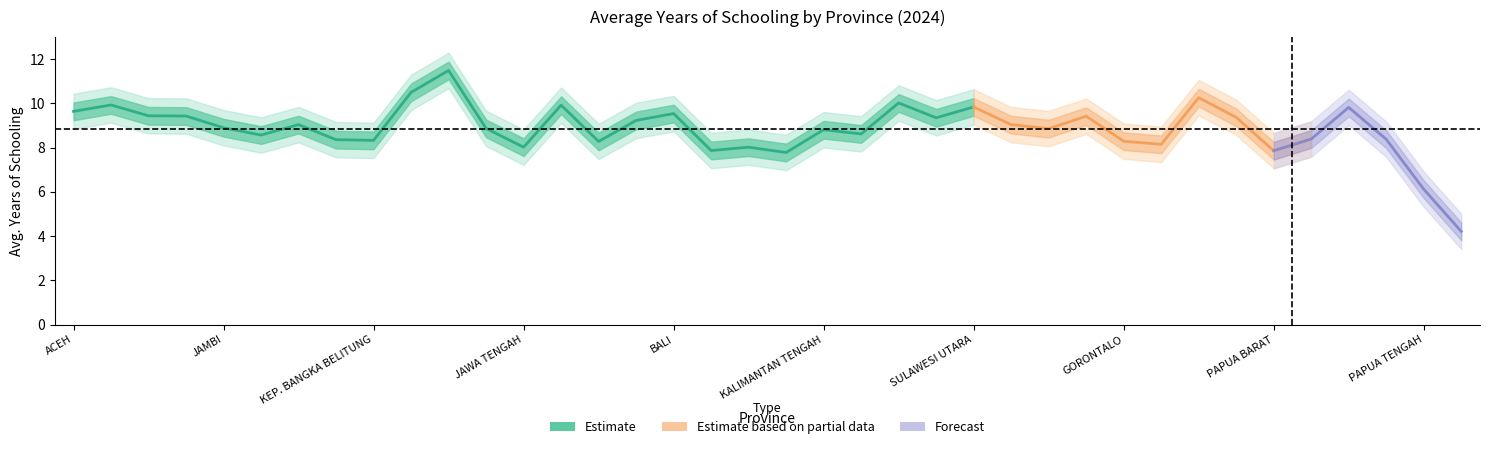

List the labels in order of lower_inner value, smallest first.

PAPUA PEGUNUNGAN, PAPUA TENGAH, KALIMANTAN BARAT, PAPUA BARAT, NUSA TENGGARA BARAT, JAWA TENGAH, NUSA TENGGARA TIMUR, SULAWESI BARAT, JAWA TIMUR, GORONTALO, KEP. BANGKA BELITUNG, LAMPUNG, PAPUA SELATAN, PAPUA BARAT DAYA, SUMATERA SELATAN, KALIMANTAN SELATAN, KALIMANTAN TENGAH, SULAWESI SELATAN, JAWA BARAT, JAMBI, BENGKULU, SULAWESI TENGAH, BANTEN, KALIMANTAN UTARA, MALUKU UTARA, SULAWESI TENGGARA, RIAU, SUMATERA BARAT, BALI, ACEH, PAPUA, SULAWESI UTARA, D I YOGYAKARTA, SUMATERA UTARA, KALIMANTAN TIMUR, MALUKU, KEPULAUAN RIAU, DKI JAKARTA